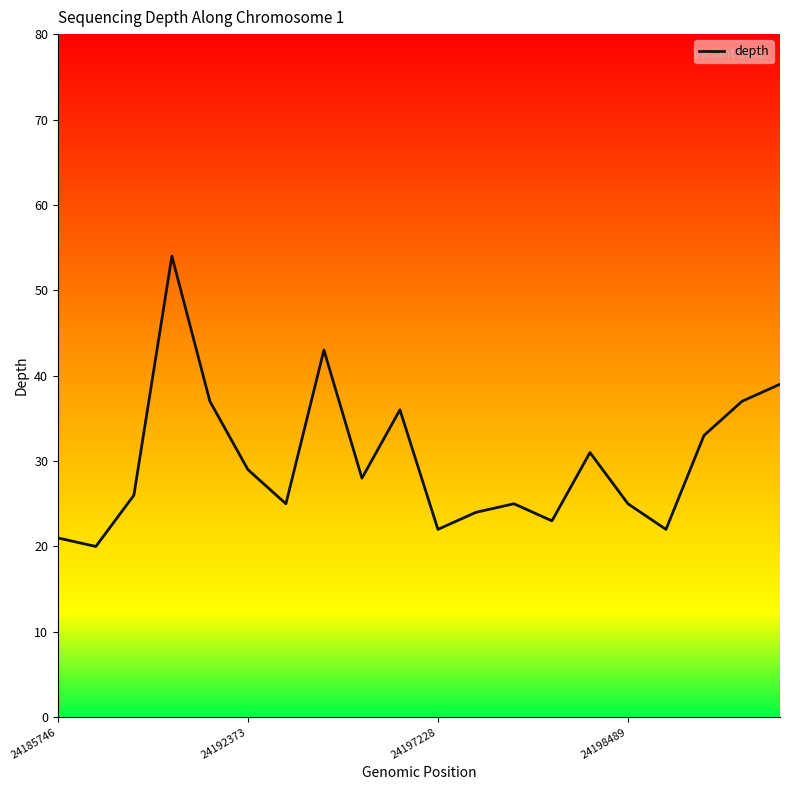

What is the smallest value displayed?

20